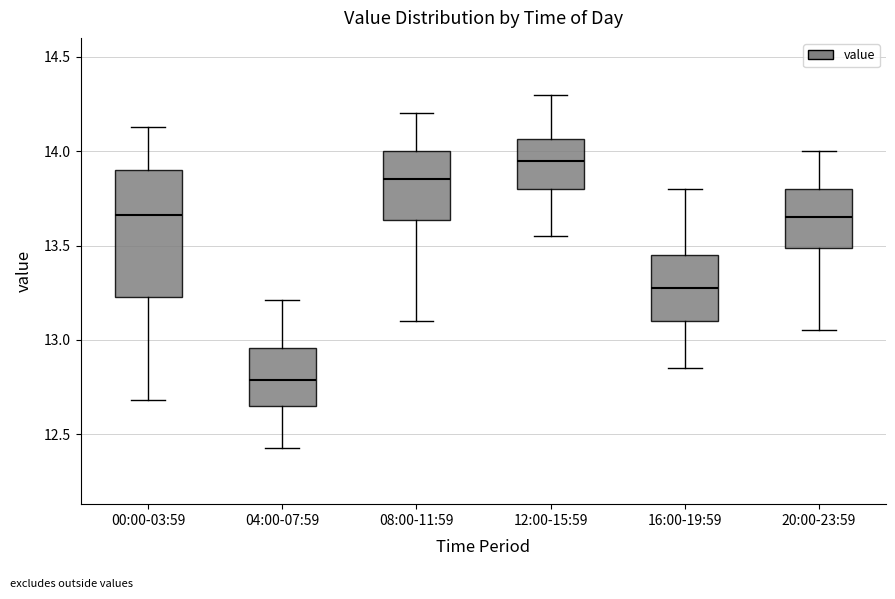

Which box is the tallest, from its lower edge to its upper edge?

00:00-03:59